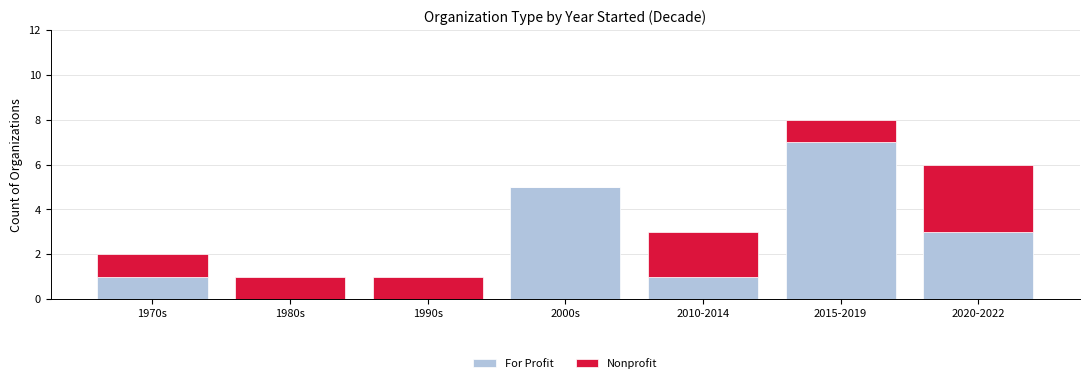

At which category is the sum across all series the highest?

2015-2019